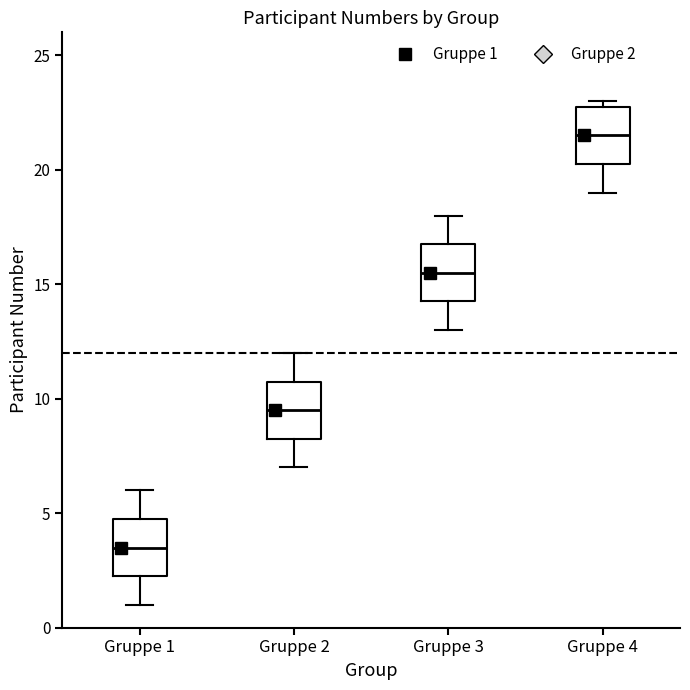

Reading left to right, transcribe this box plot: for each box, give where its median line is, the range the box spans, and where its two whiskers end, as read against the y-axis. The values are not printed on the chart, so give them approximately, as read against the axis.

Gruppe 1: median 3.5, box 2.5 to 5.0, whiskers 1.0 to 6.0
Gruppe 2: median 9.5, box 8.5 to 11.0, whiskers 7.0 to 12.0
Gruppe 3: median 15.5, box 14.5 to 17.0, whiskers 13.0 to 18.0
Gruppe 4: median 21.5, box 20.5 to 23.0, whiskers 19.0 to 23.0 (just above the box's upper edge)